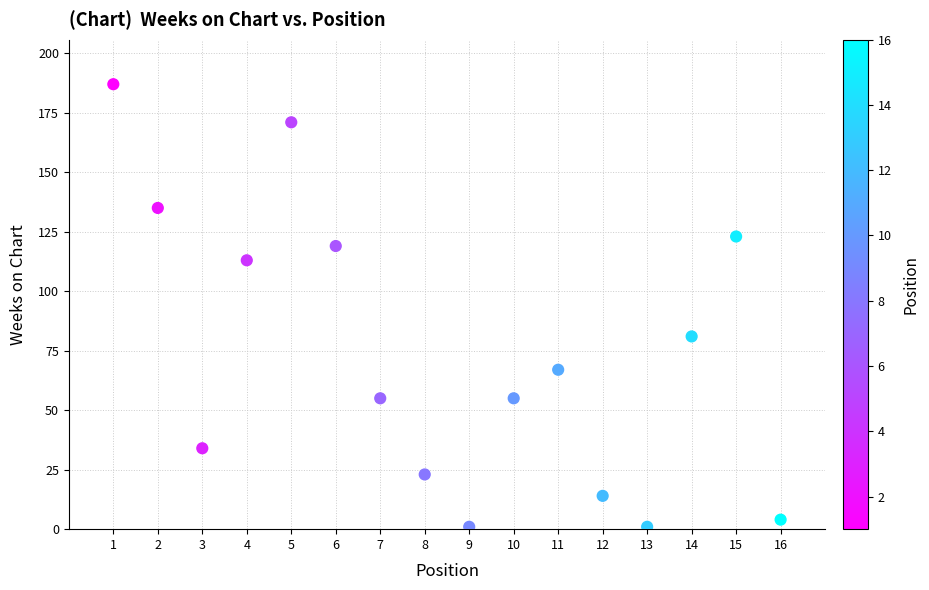

What is the range of Y values (max minus min)?

186